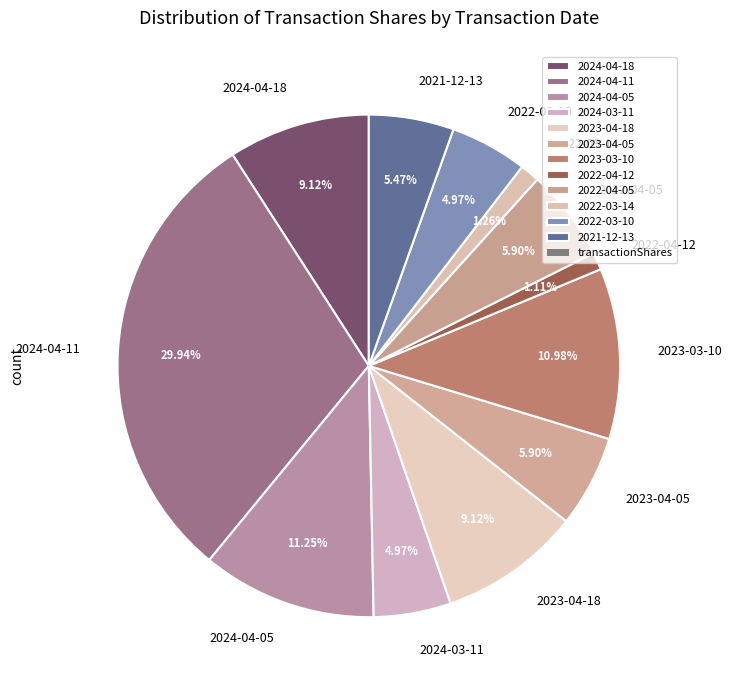

How many slices are in this pie chart?

12